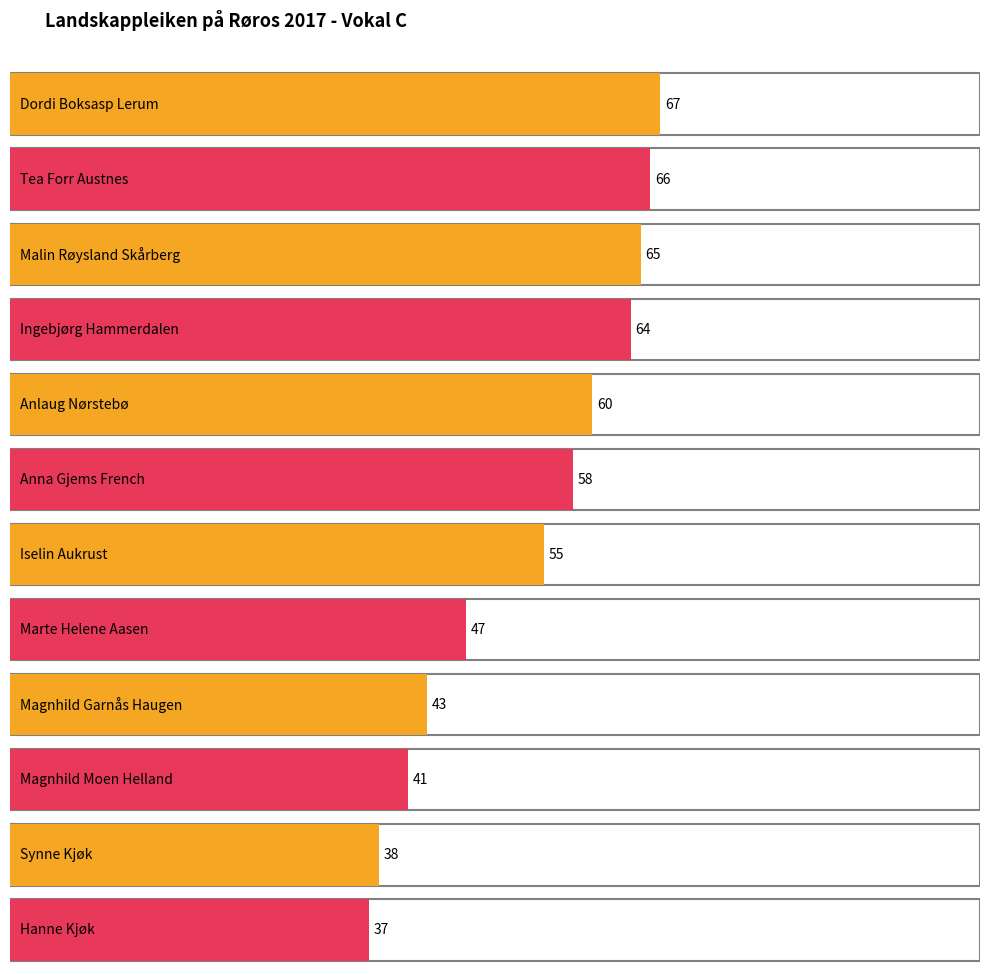

Between Malin Røysland Skårberg and Tea Forr Austnes, which is larger?

Tea Forr Austnes